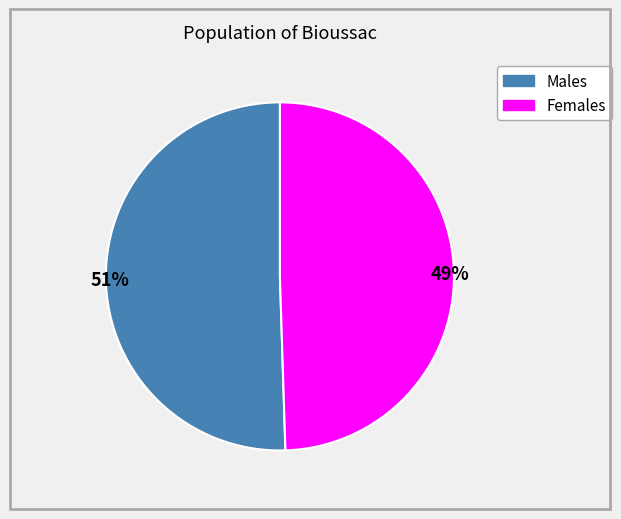

To the nearest percent, what is the average slice percentage?

50%